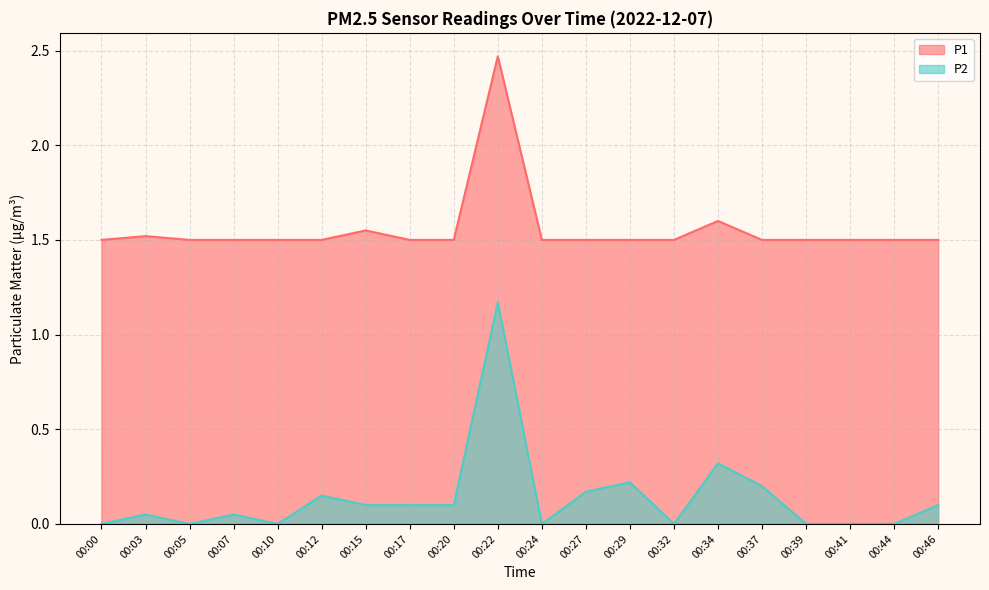

The P2 series shows 0.2 at 00:27. True or false?

True